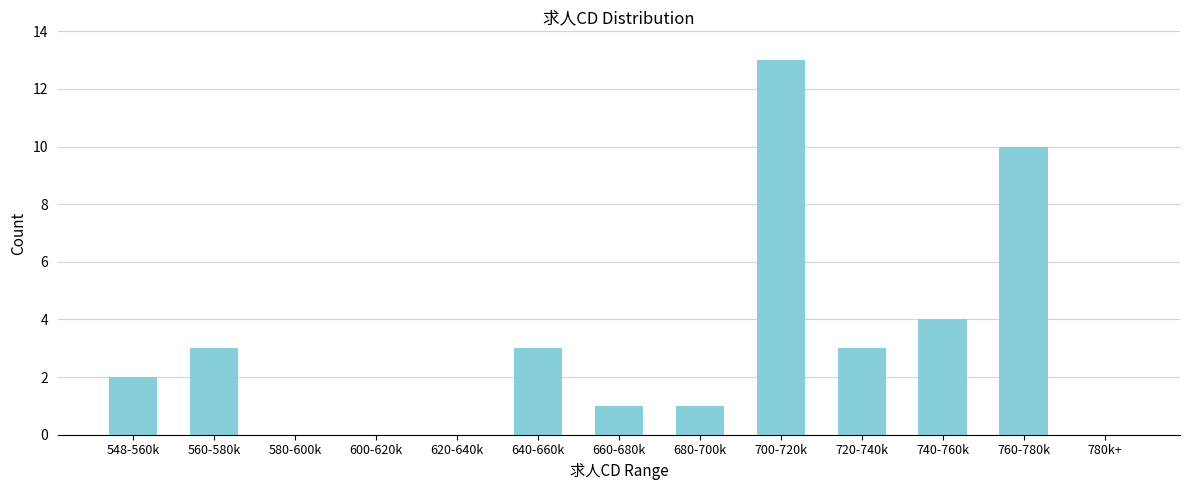

Reading right to left, extract all data points from this chart.

780k+=0	760-780k=10	740-760k=4	720-740k=3	700-720k=13	680-700k=1	660-680k=1	640-660k=3	620-640k=0	600-620k=0	580-600k=0	560-580k=3	548-560k=2